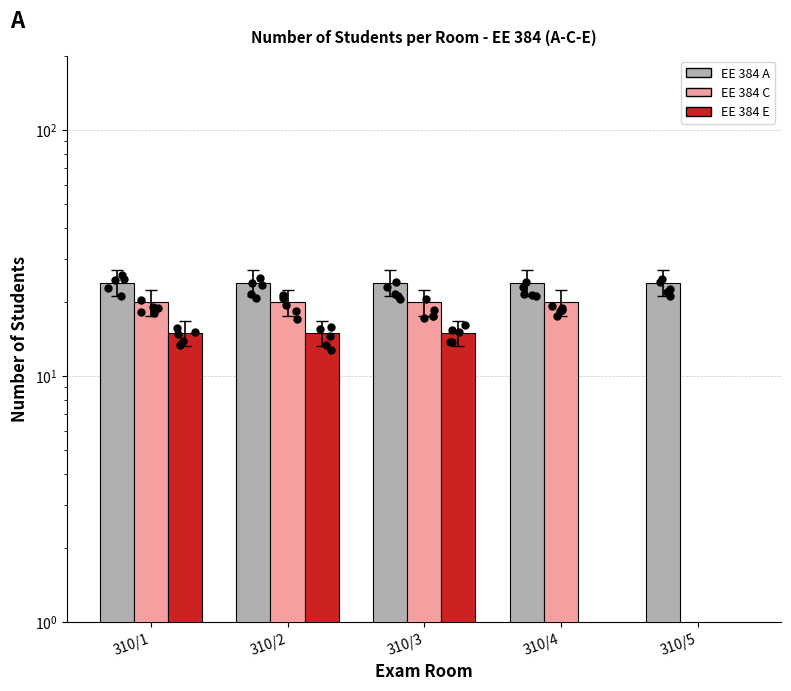

Is the value of EE 384 E at 310/3 greater than the value of EE 384 A at 310/5?

No